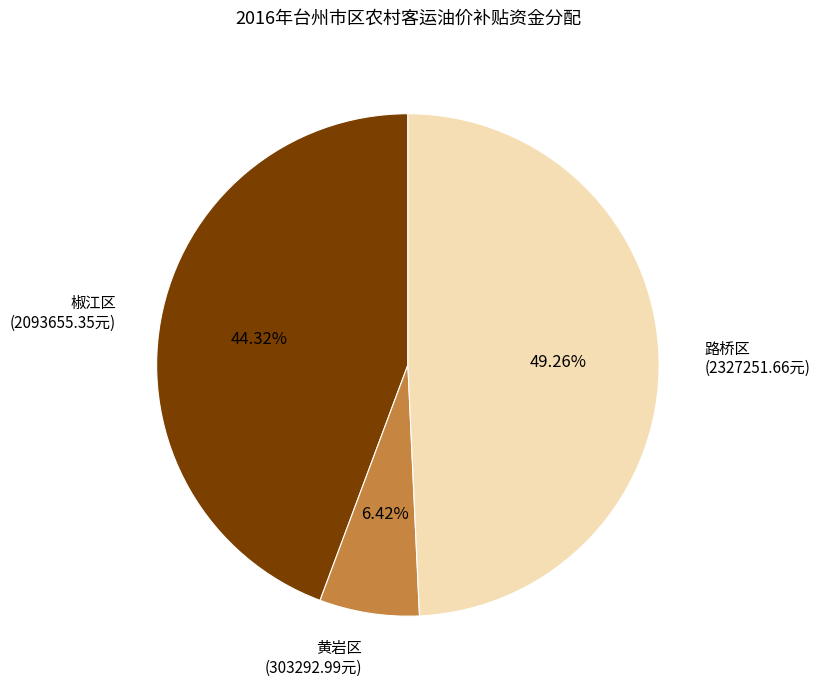

What is the ratio of the value at 黄岩区 to the value at 椒江区?

0.1